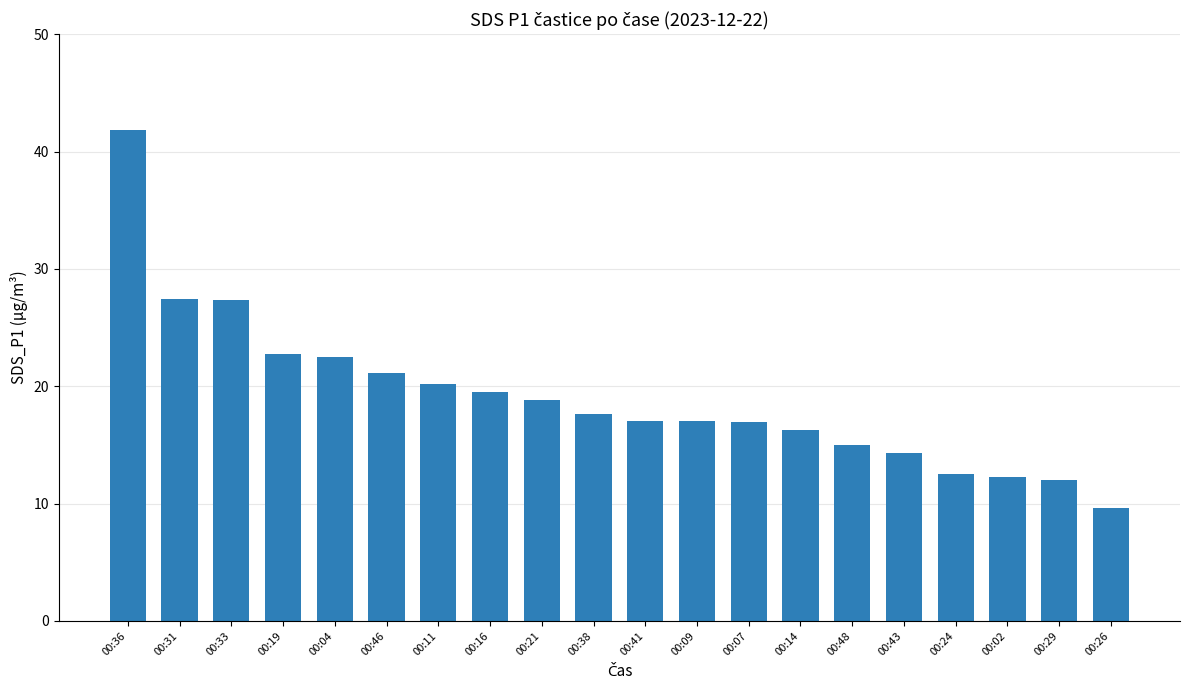

What is the change in value from 00:46 to 00:38?

-3.5